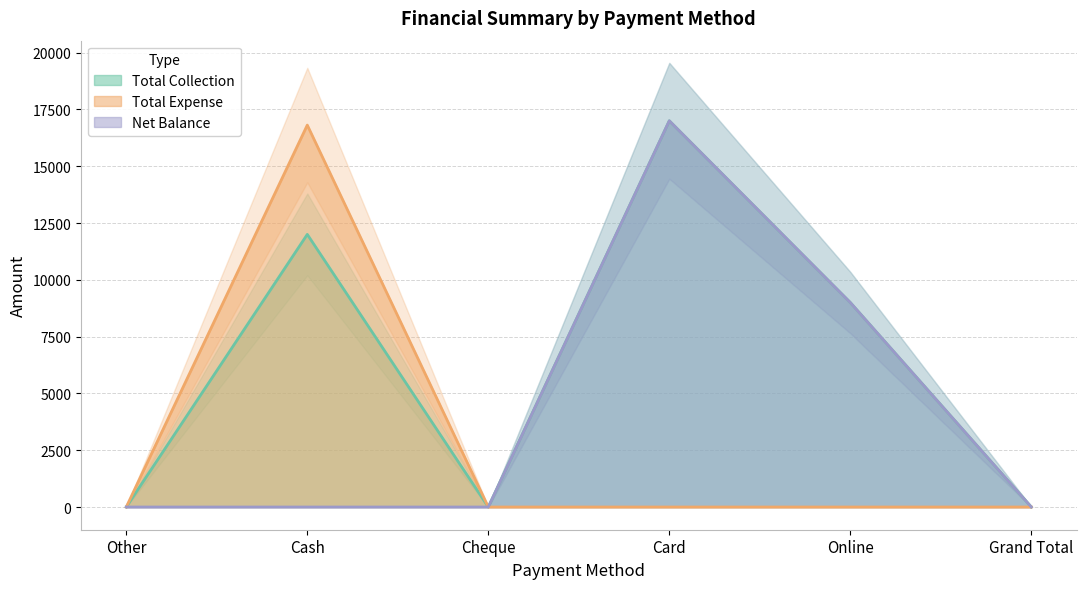

The Purchase series shows 10653 at Grand Total. True or false?

False